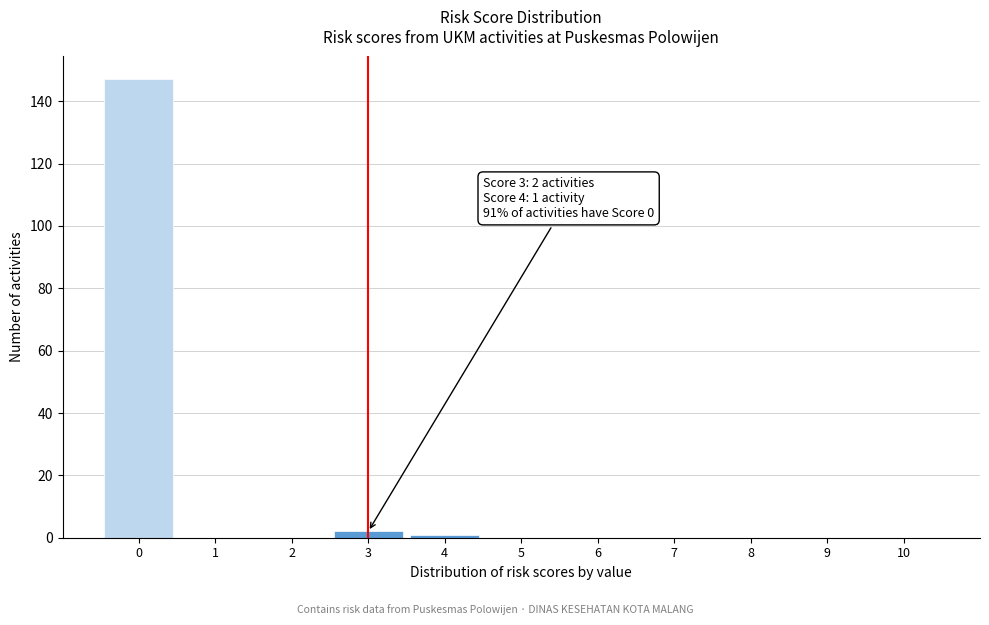

Reading left to right, list all the values displayed in this chart.

0=147	1=0	2=0	3=2	4=1	5=0	6=0	7=0	8=0	9=0	10=0